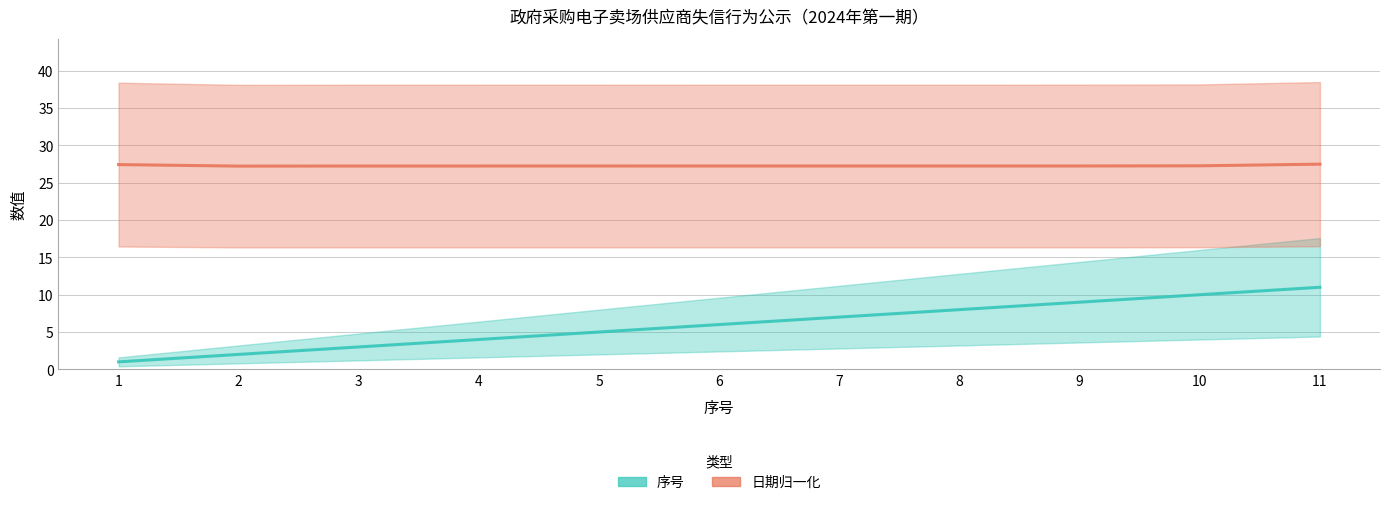

Is the value of 日期归一化 at 6 greater than the value of 序号 at 8?

Yes